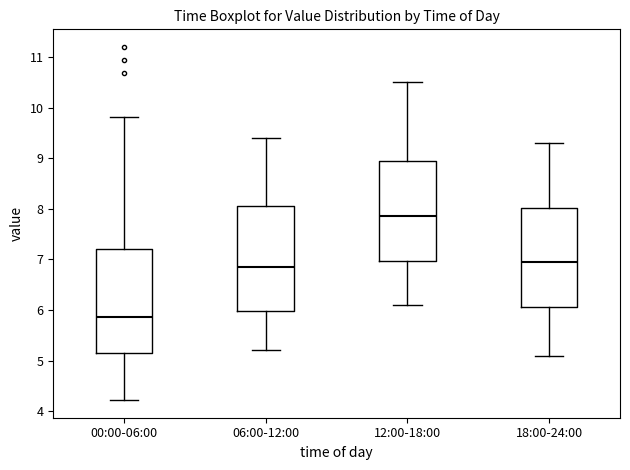

Which box's median line is the highest?

12:00-18:00